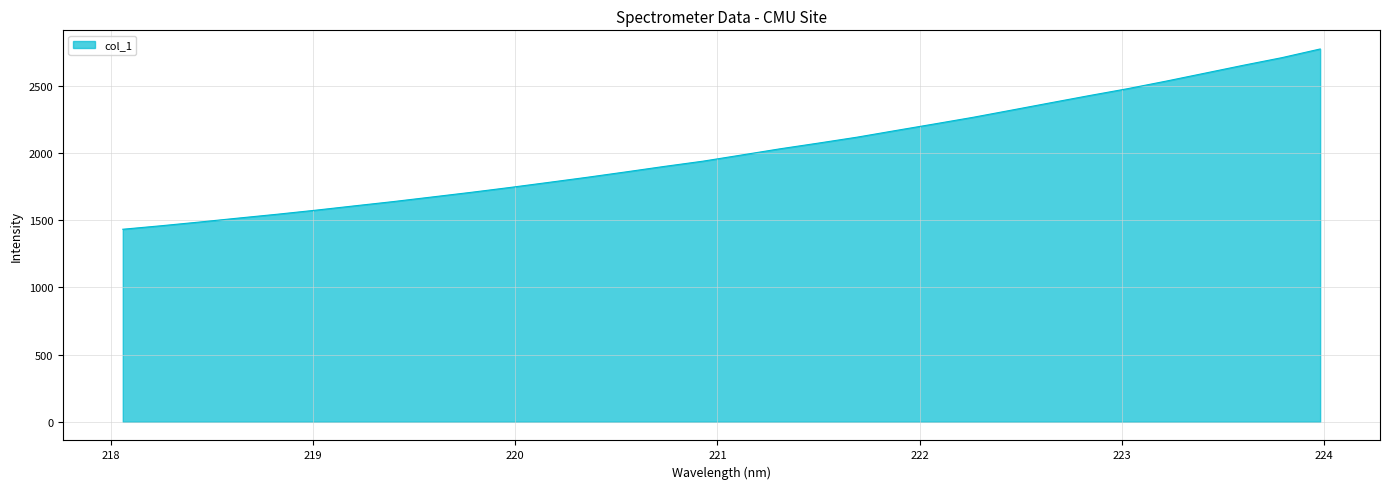

What is the maximum value shown in the chart?

2775.6